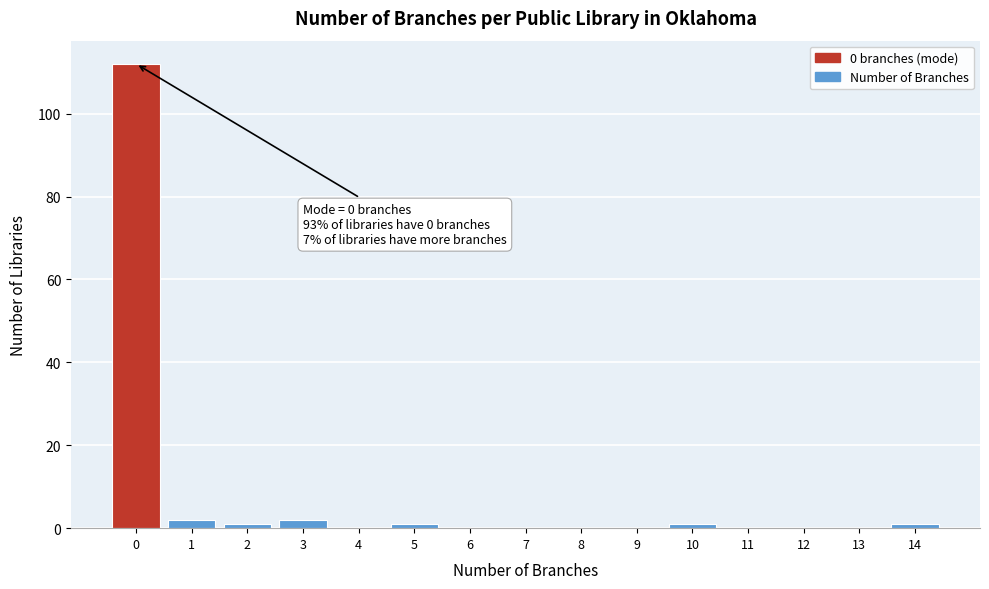

Over which range of the x-axis is the bar tallest?

-0.5 to 0.5